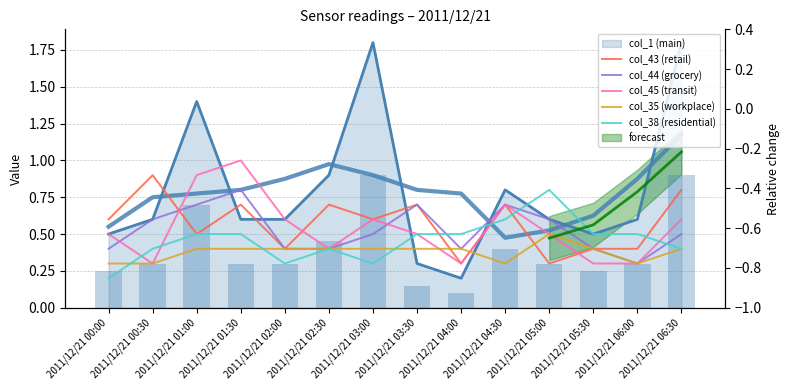

Read the col_43 (retail) value at 2011/12/21 05:30.

0.4